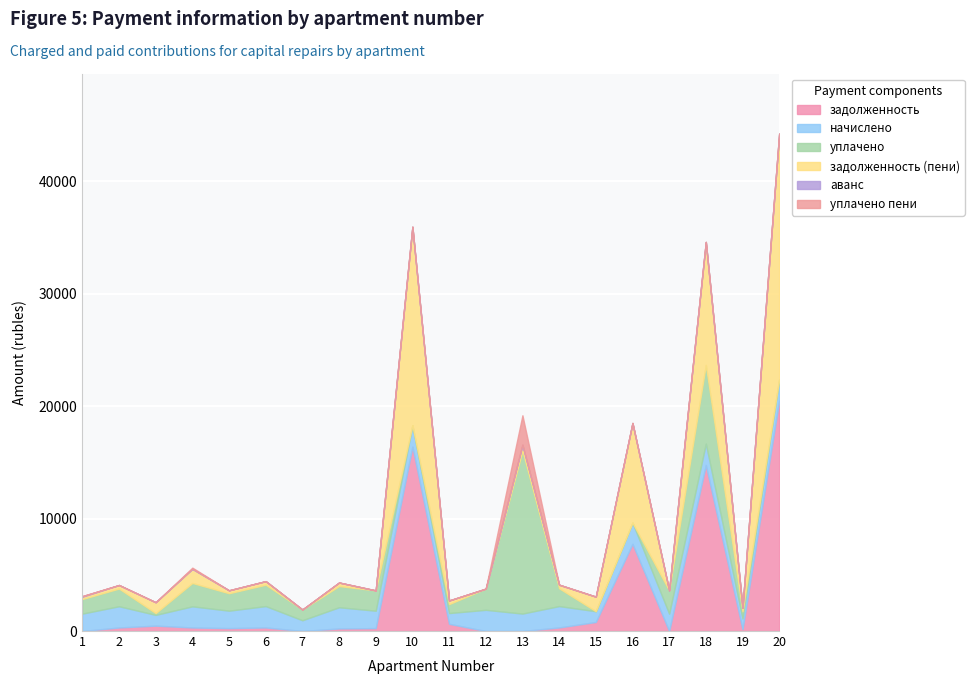

At how many categories does at least one series exceed 11345?

4